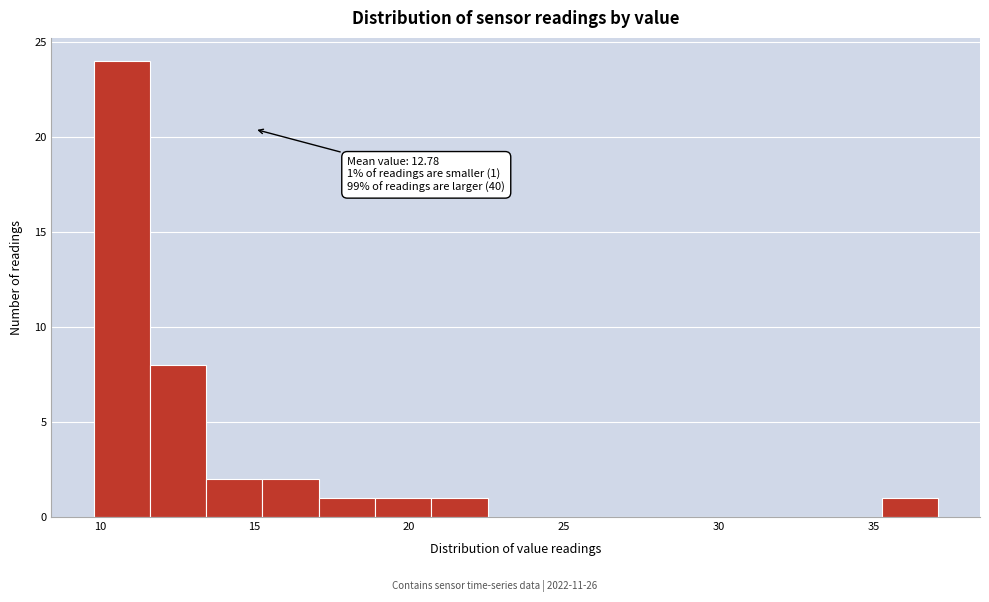

Read against the x-axis, roughly where is the centre of the tallest bar?

10.5